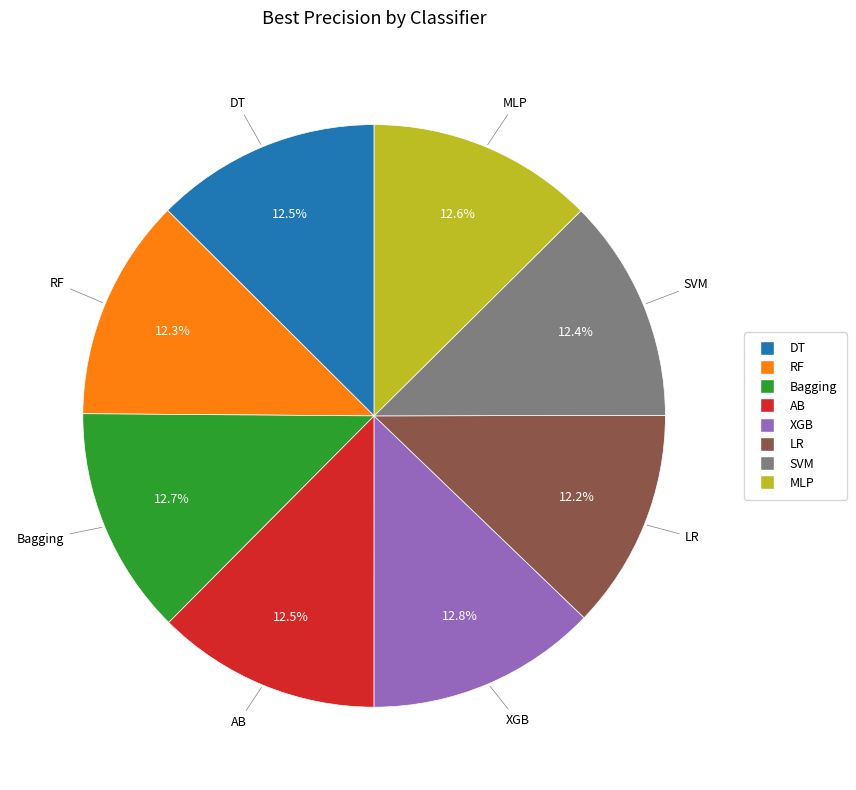

To the nearest percent, what is the combined percentage of RF and AB?

25%